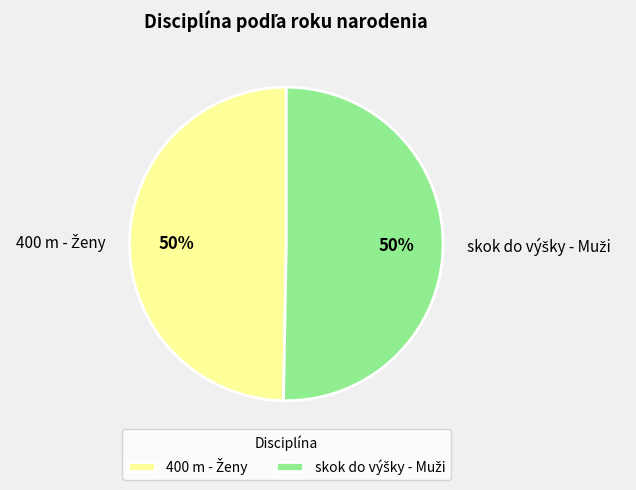

To the nearest percent, what is the average slice percentage?

50%